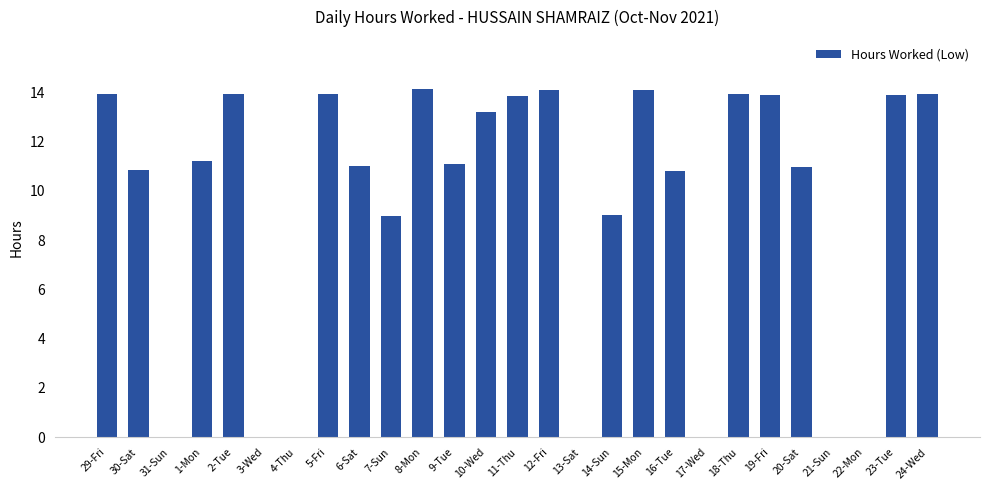

The chart shows a value of 13.9 at 18-Thu. True or false?

True